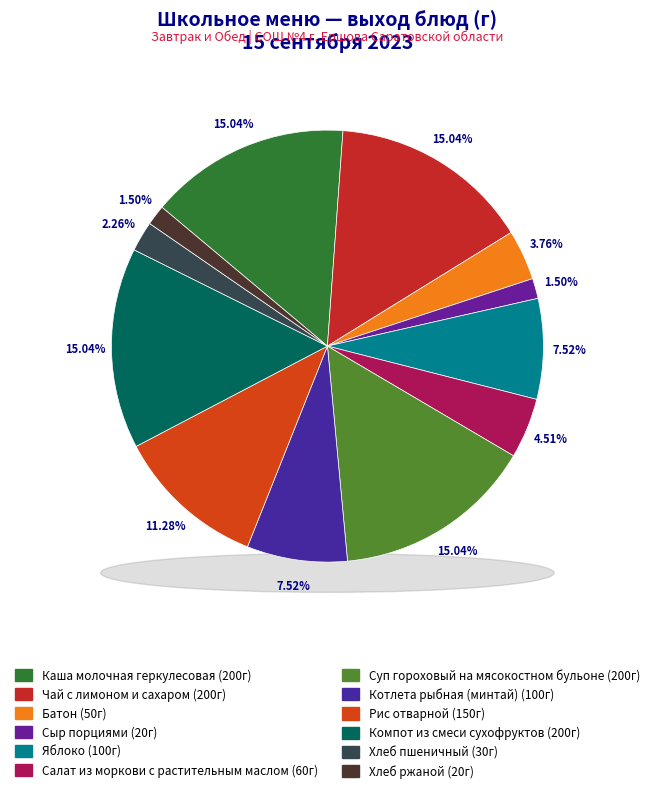

To the nearest percent, what is the difference between the largest and smallest slice percentages?

14%